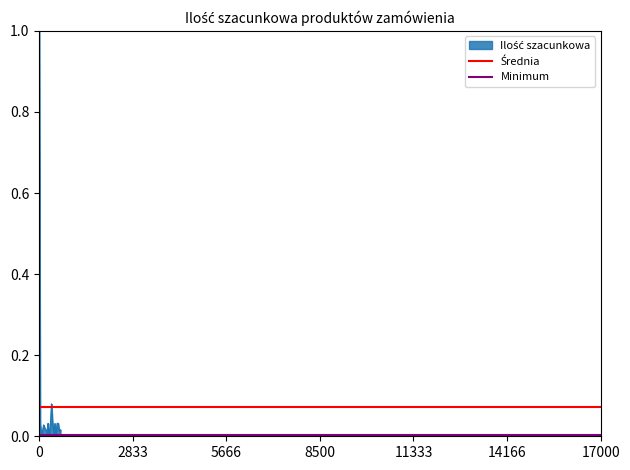

Which series has the largest total across all categories?

Średnia